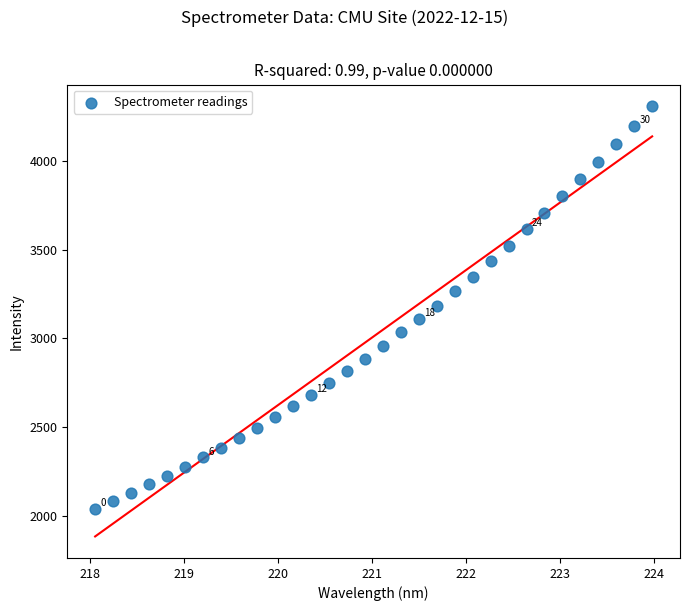

What is the range of Y values (max minus min)?

2266.5